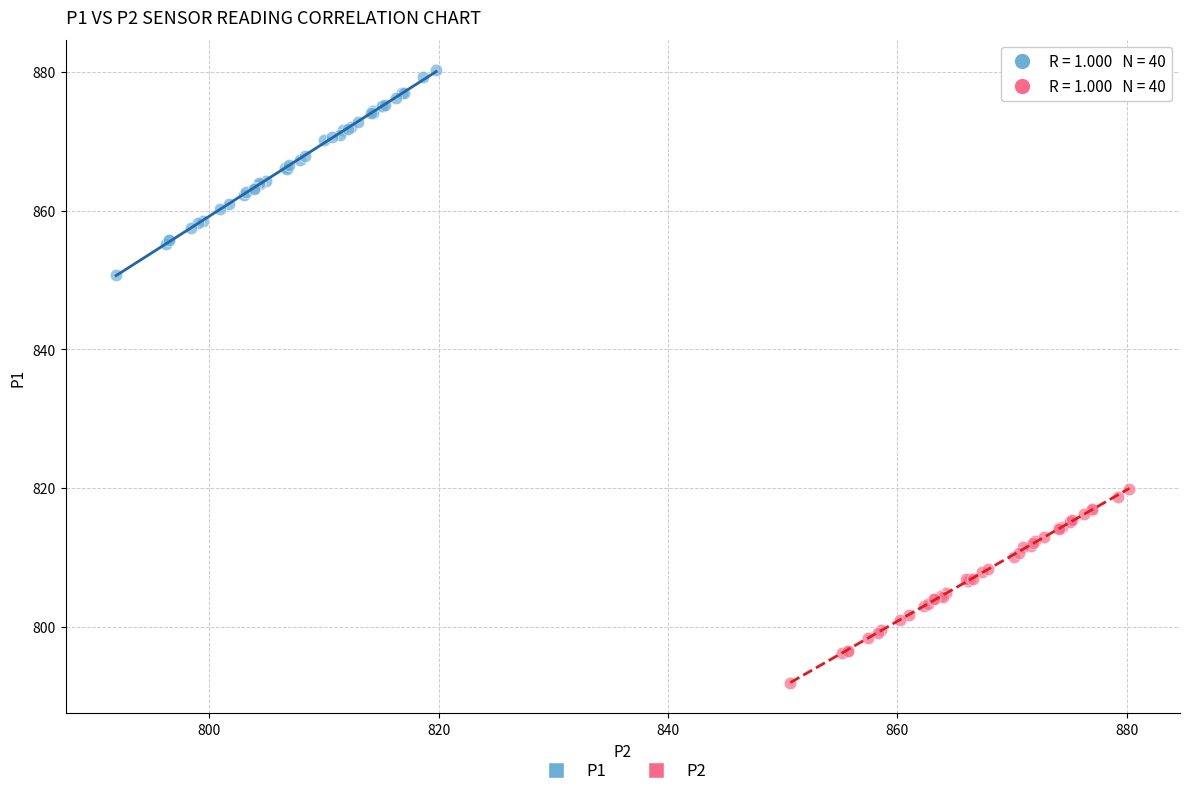

Which series reaches the minimum Y coordinate?

P2